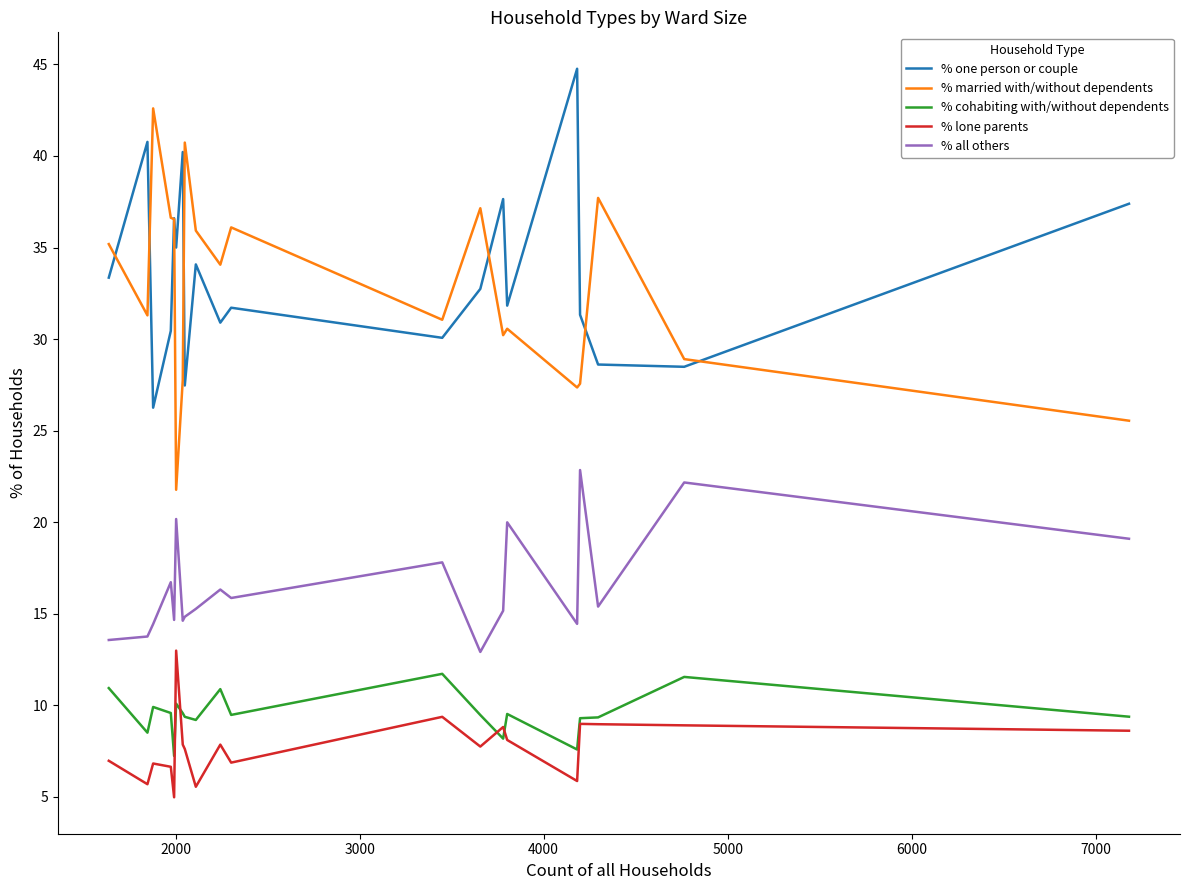

Does the chart have visible grid lines?

No